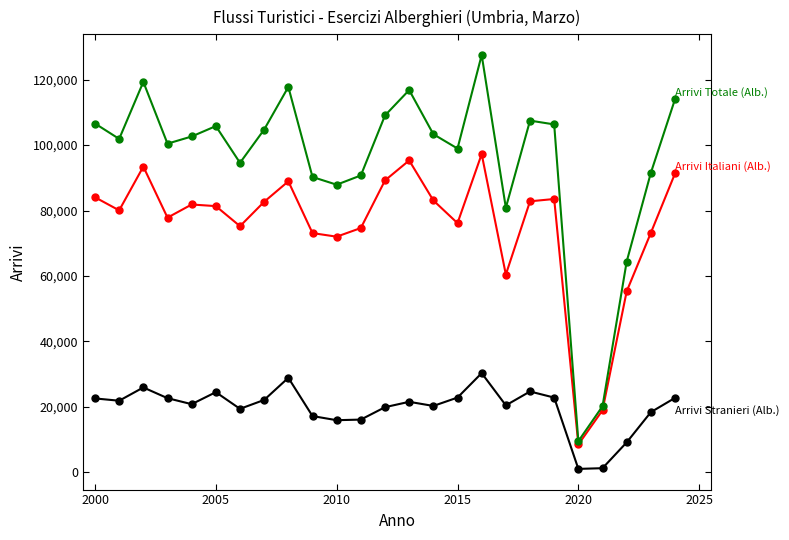

What is the maximum value shown in the chart?

127553